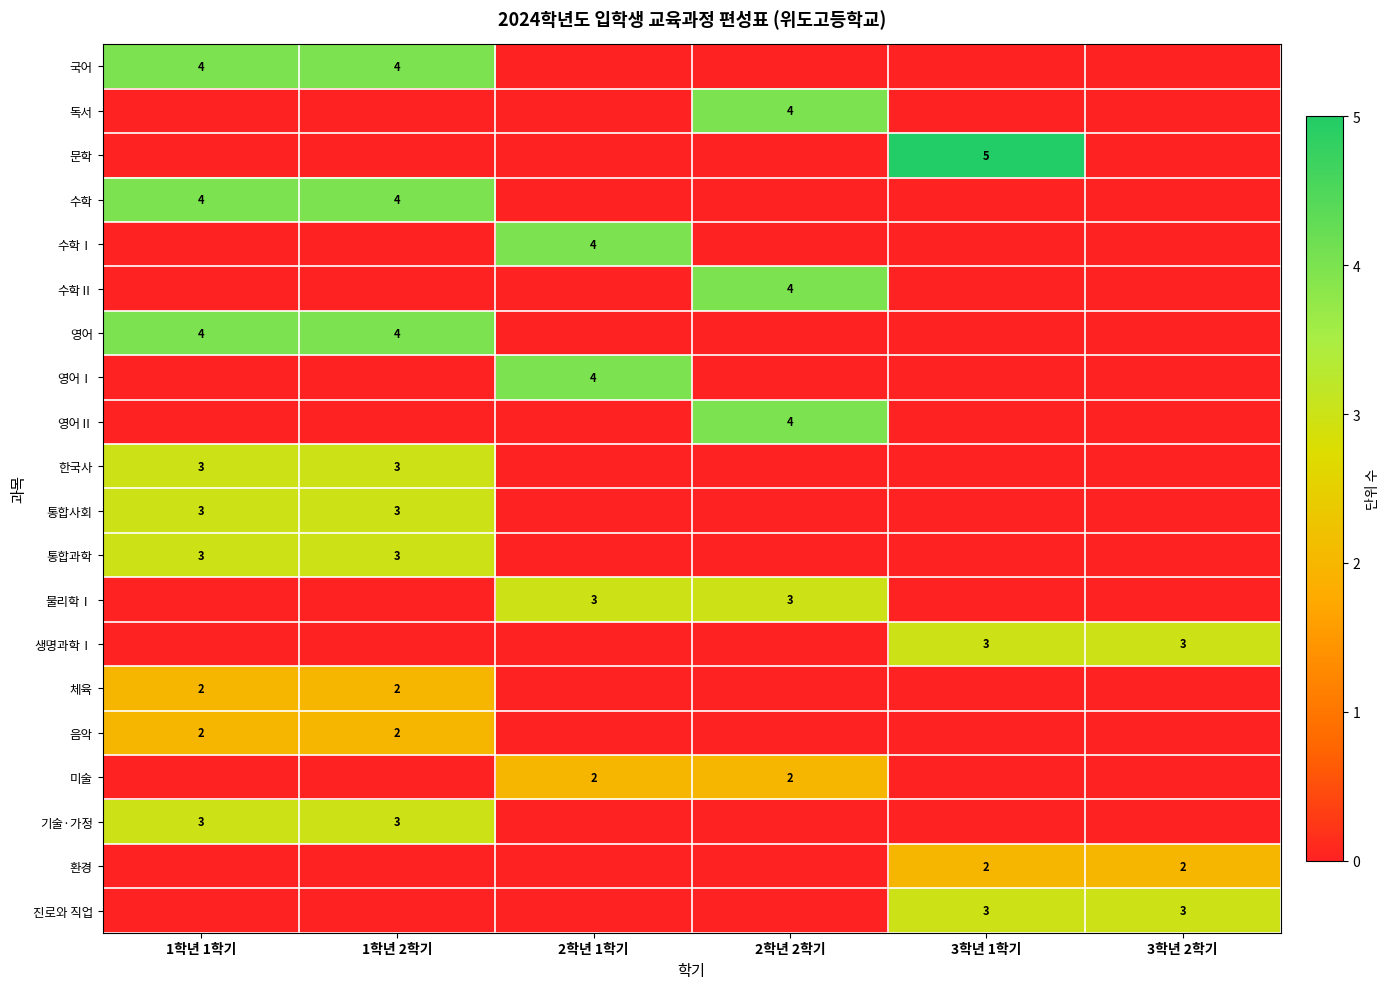

The value of 체육 at 1학년 2학기 is 2. True or false?

True